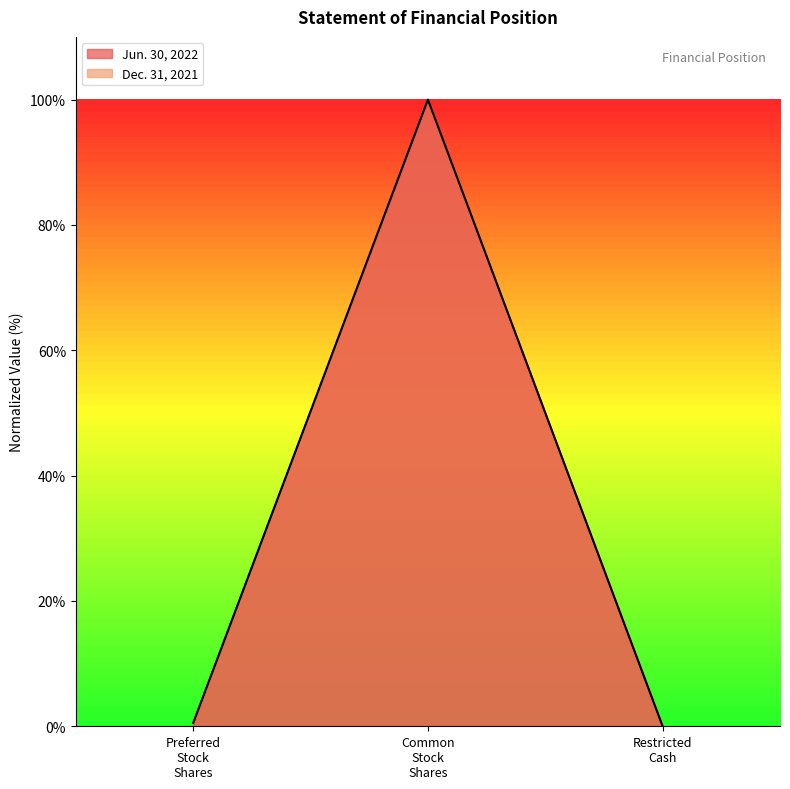

What is the maximum value for Jun. 30, 2022?

100.0